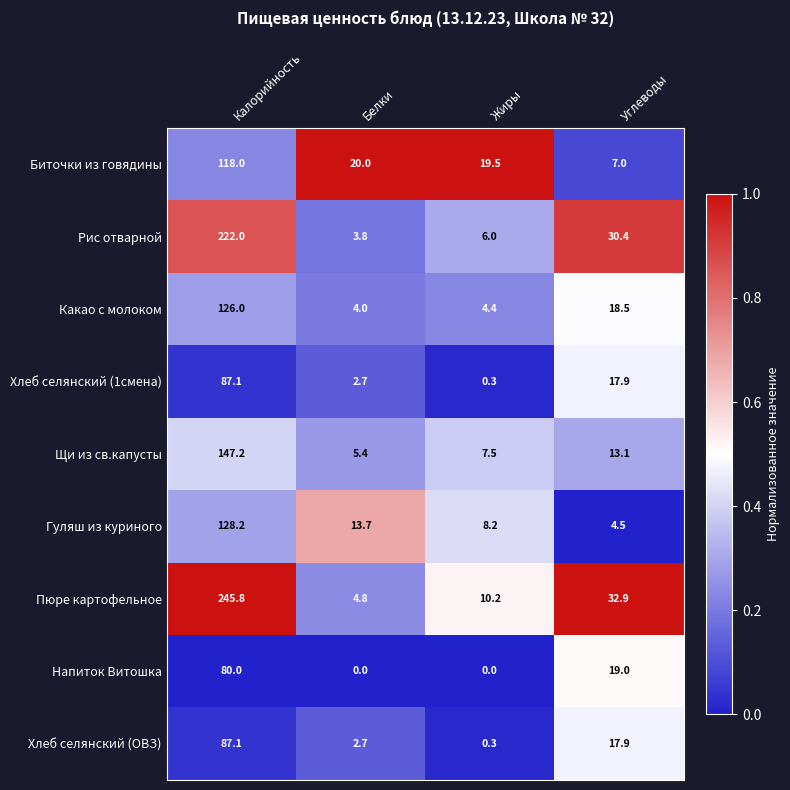

Which category has the highest value in the Гуляш из куриного series?

Калорийность